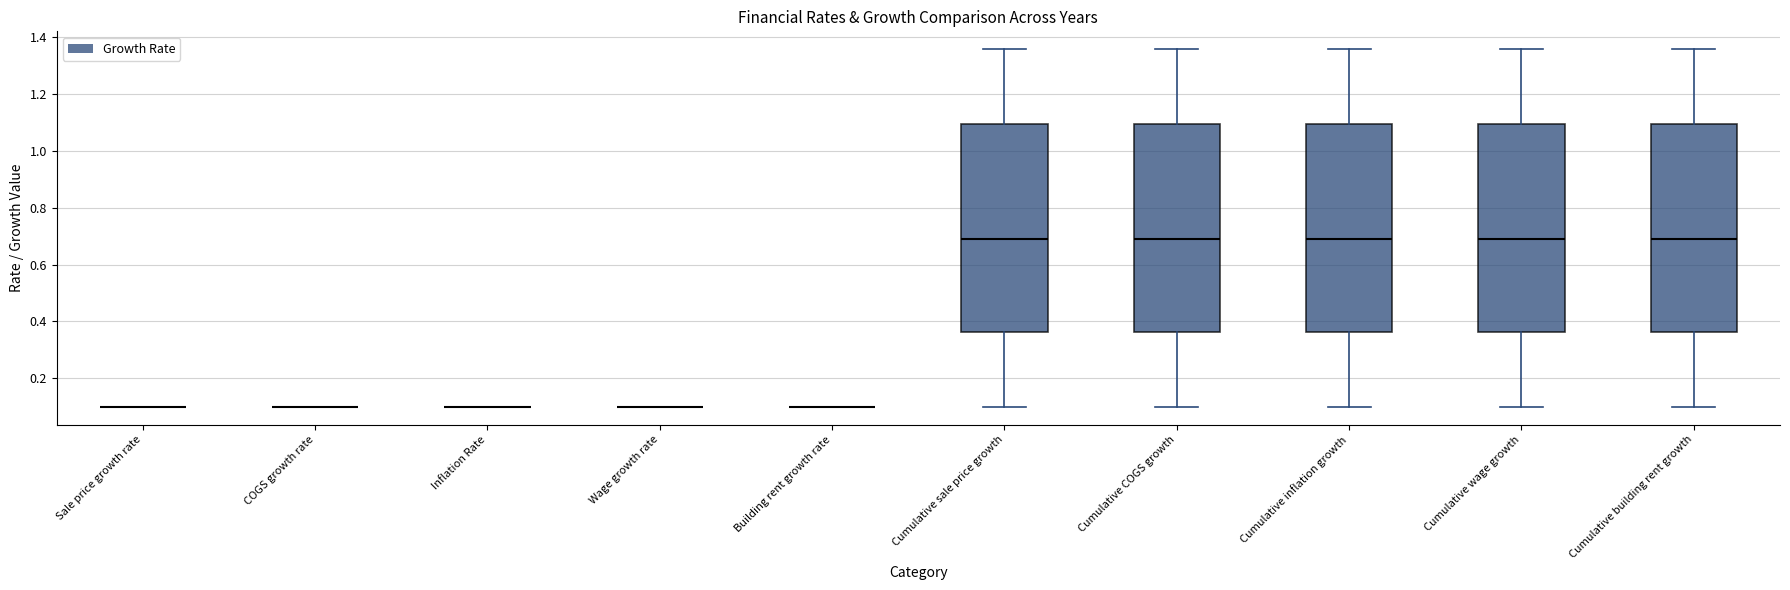

Reading left to right, read every box against the y-axis: the position of its median line, the range the box covers, and the ends of its whiskers. The values are not printed on the chart, so give them approximately, as read against the axis.

Sale price growth rate: box collapsed to a line at 0.10, whiskers 0.10 to 0.10
COGS growth rate: box collapsed to a line at 0.10, whiskers 0.10 to 0.10
Inflation Rate: box collapsed to a line at 0.10, whiskers 0.10 to 0.10
Wage growth rate: box collapsed to a line at 0.10, whiskers 0.10 to 0.10
Building rent growth rate: box collapsed to a line at 0.10, whiskers 0.10 to 0.10
Cumulative sale price growth: median 0.70, box 0.36 to 1.10, whiskers 0.10 to 1.36
Cumulative COGS growth: median 0.70, box 0.36 to 1.10, whiskers 0.10 to 1.36
Cumulative inflation growth: median 0.70, box 0.36 to 1.10, whiskers 0.10 to 1.36
Cumulative wage growth: median 0.70, box 0.36 to 1.10, whiskers 0.10 to 1.36
Cumulative building rent growth: median 0.70, box 0.36 to 1.10, whiskers 0.10 to 1.36